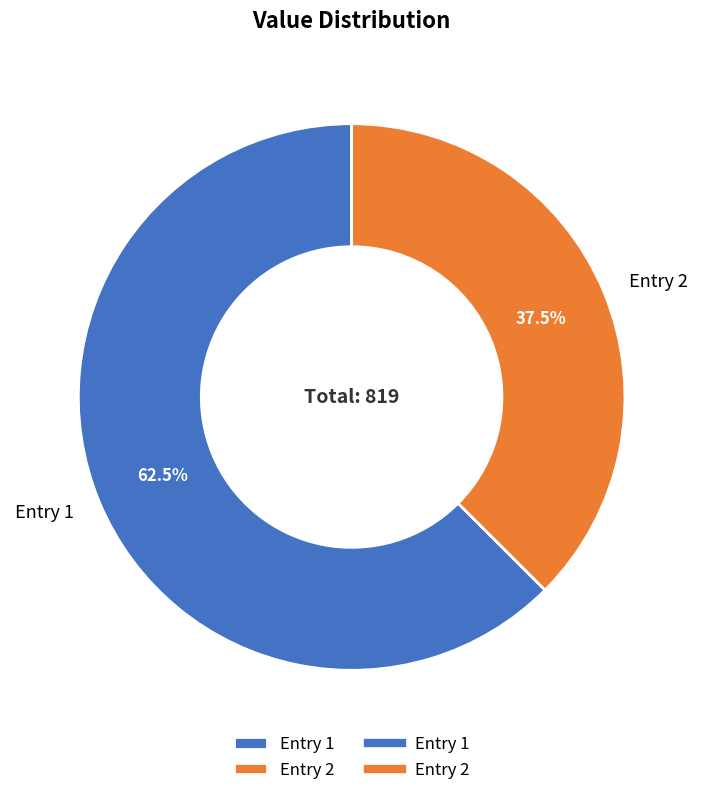

Which has a higher value, Entry 1 or Entry 2?

Entry 1